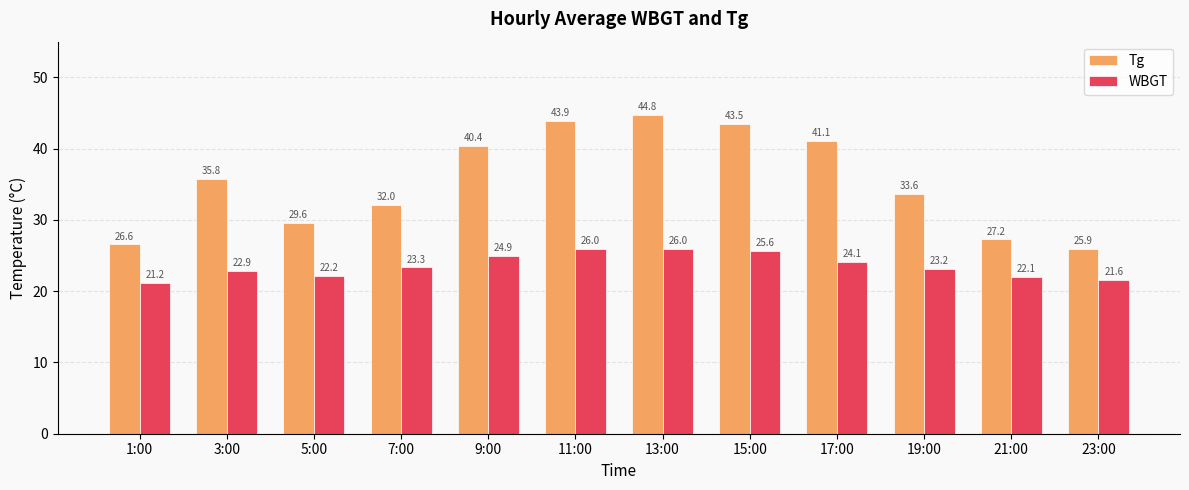

List the labels in order of Tg value, smallest first.

23:00, 1:00, 21:00, 5:00, 7:00, 19:00, 3:00, 9:00, 17:00, 15:00, 11:00, 13:00